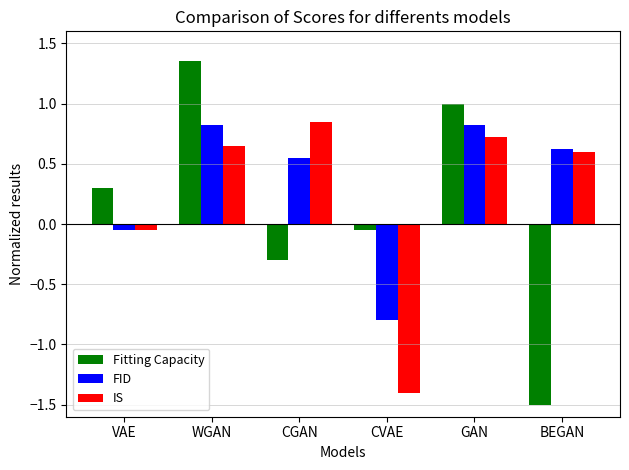

How many data points in Fitting Capacity are above 0?

3